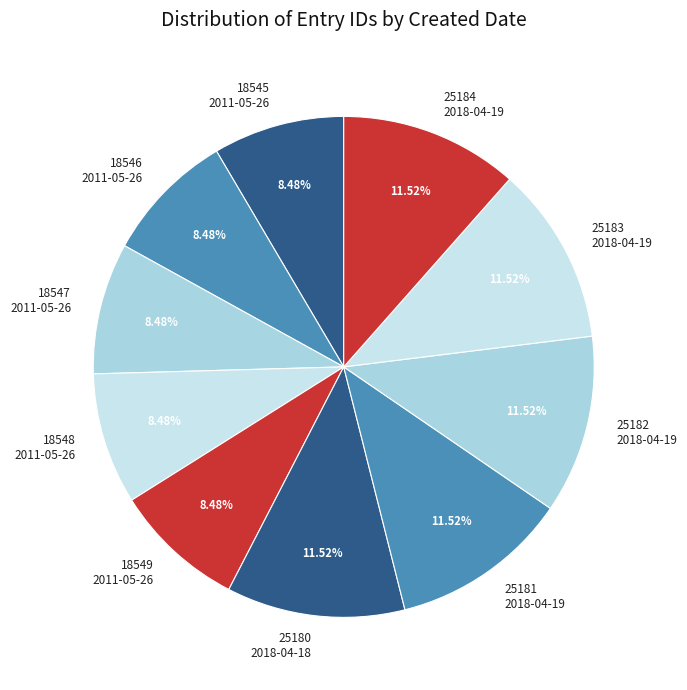

Does 25184 2018-04-19 represent more than half of the total?

No